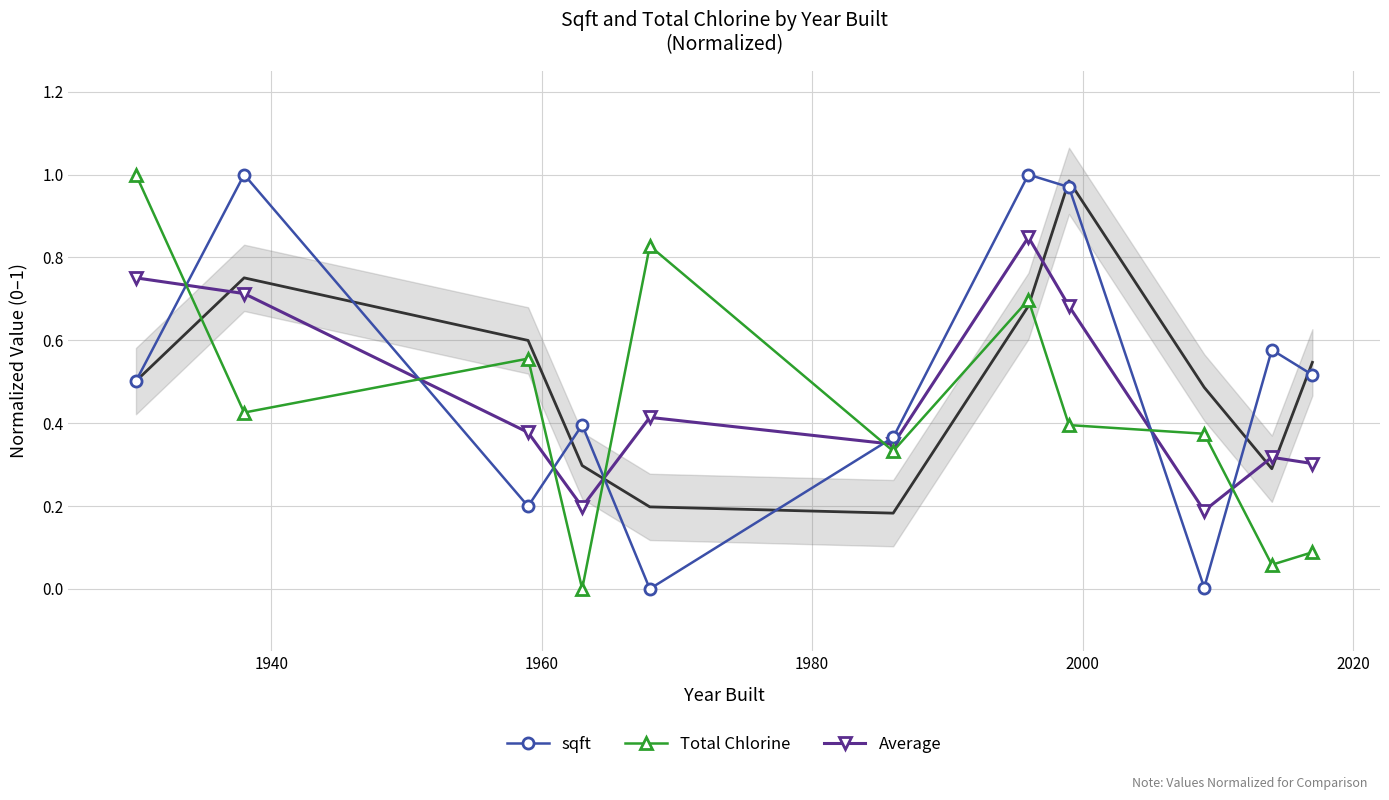

How many series are shown in this chart?

3